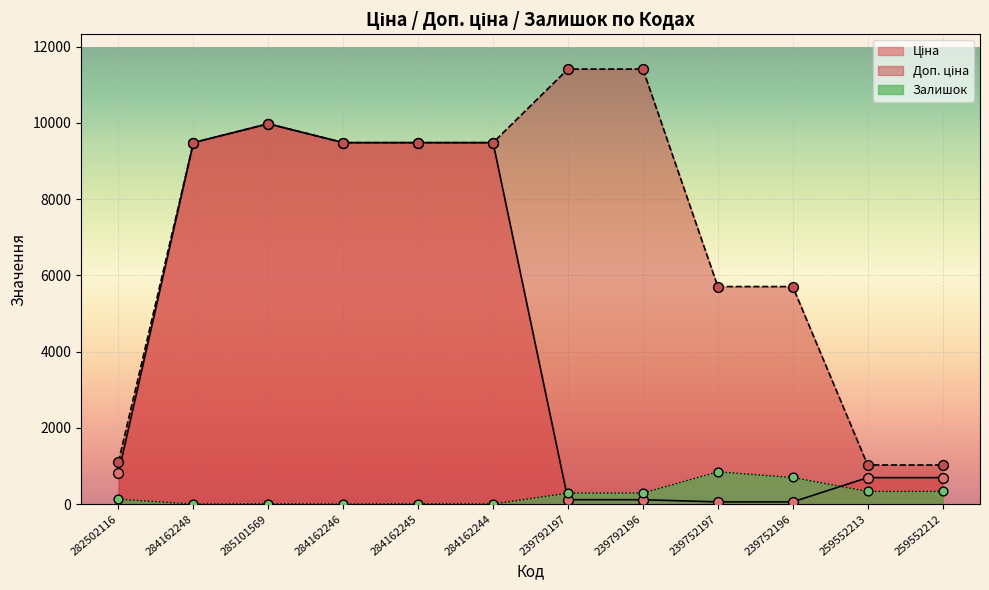

What are all the series names shown in the legend?

Ціна, Доп. ціна, Залишок